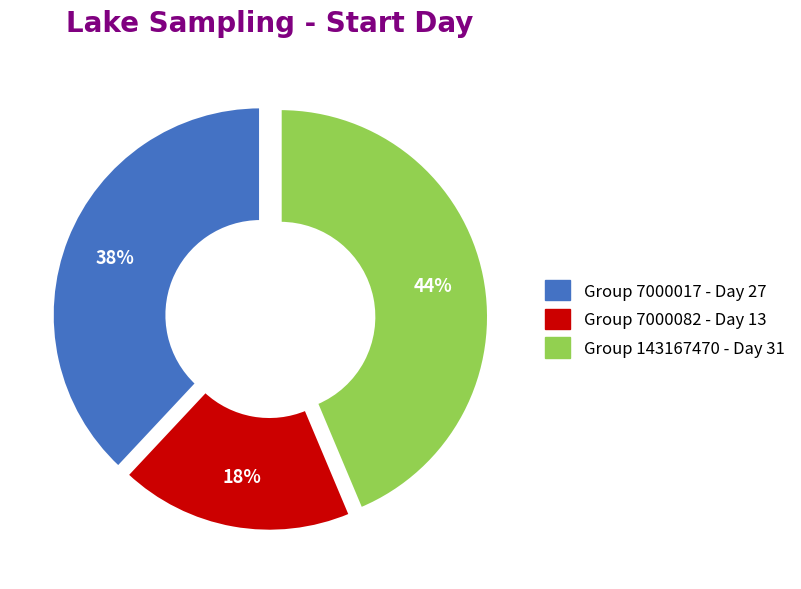

Combined, do Group 143167470 - Day 31 and Group 7000017 - Day 27 account for over 50%?

Yes